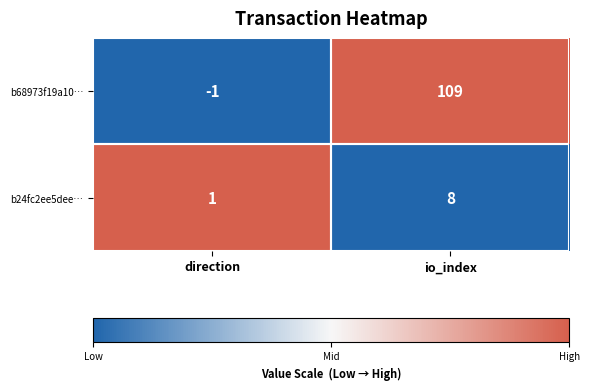

Rank the series by their maximum value, from lowest to highest.

b24fc2ee5dee…, b68973f19a10…